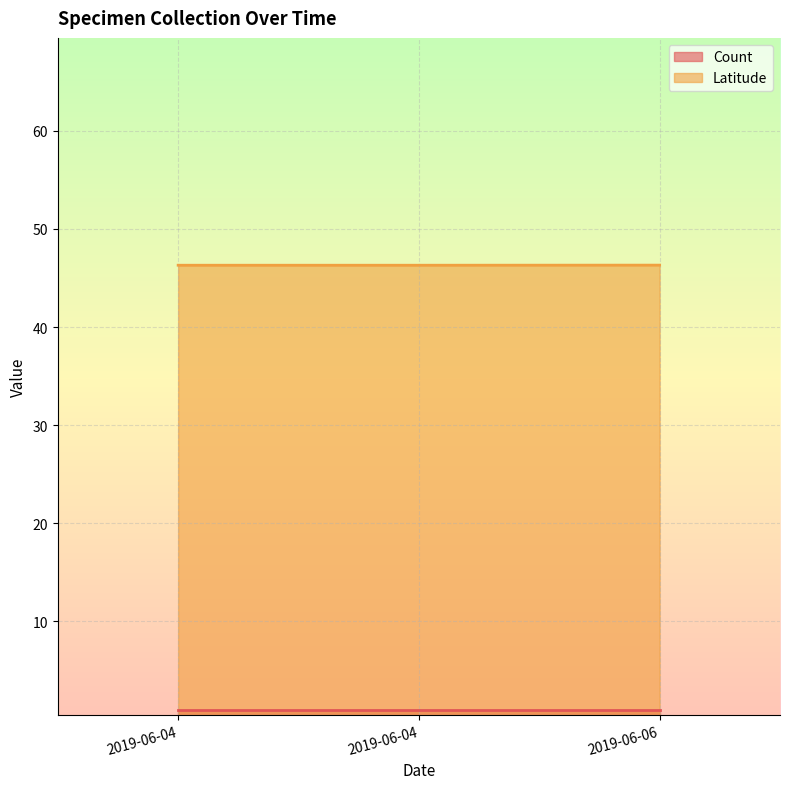

Read the value at 2019-06-04.

46.3